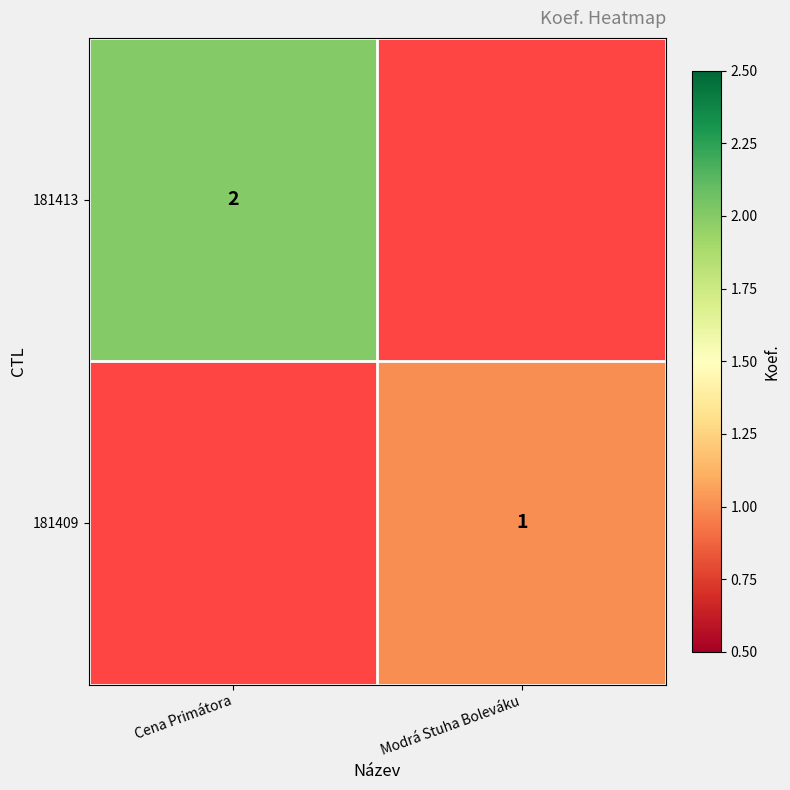

The value of 181413 at Cena Primátora is 1. True or false?

False